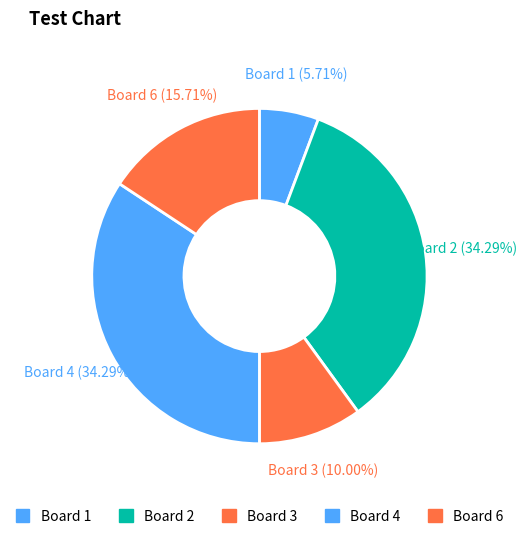

How many slices are in this pie chart?

5